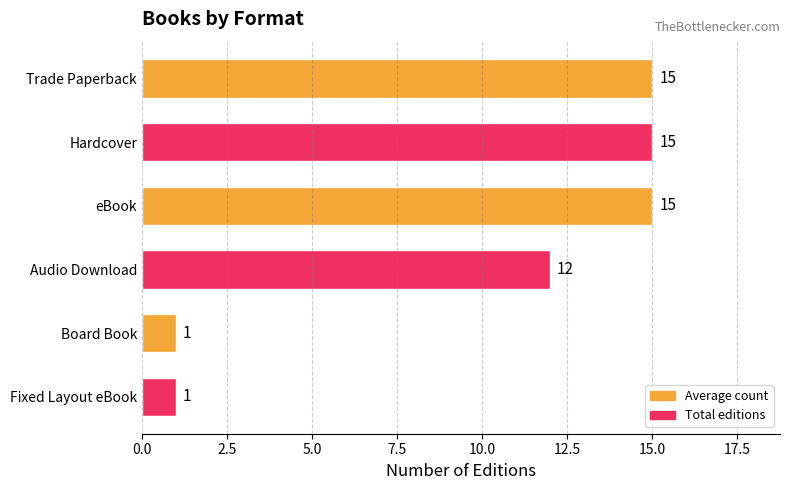

The chart shows a value of 15 at eBook. True or false?

True